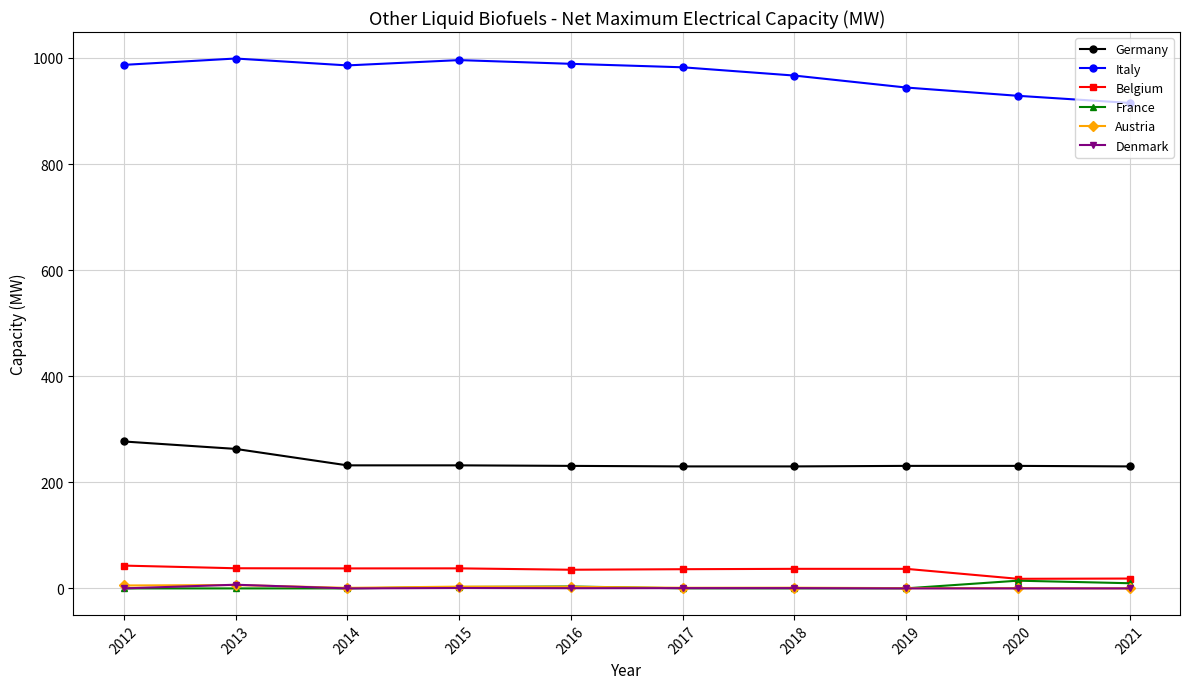

How many lines are shown in the chart?

6